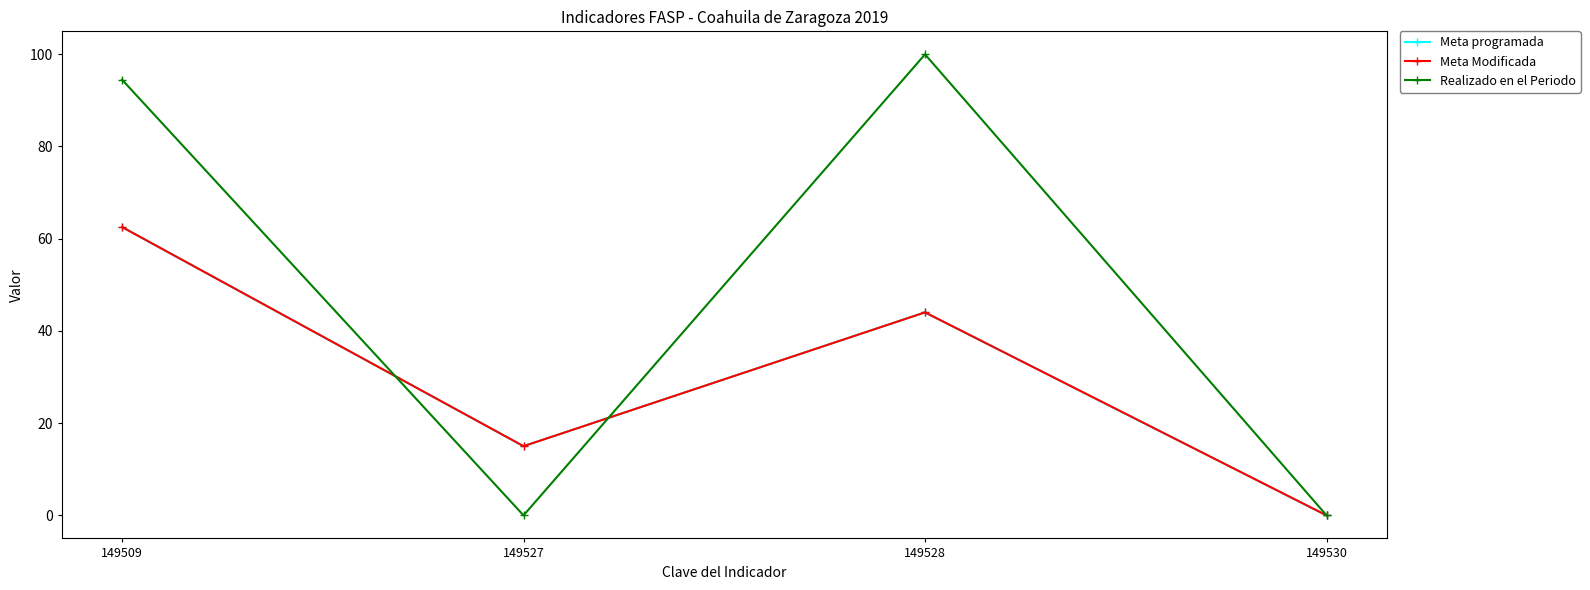

Read the Meta programada value at 149509.

62.5